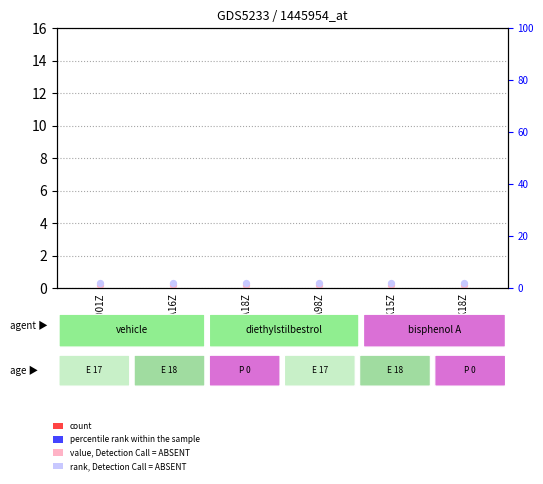

Which series has the largest total across all categories?

rank, Detection Call = ABSENT